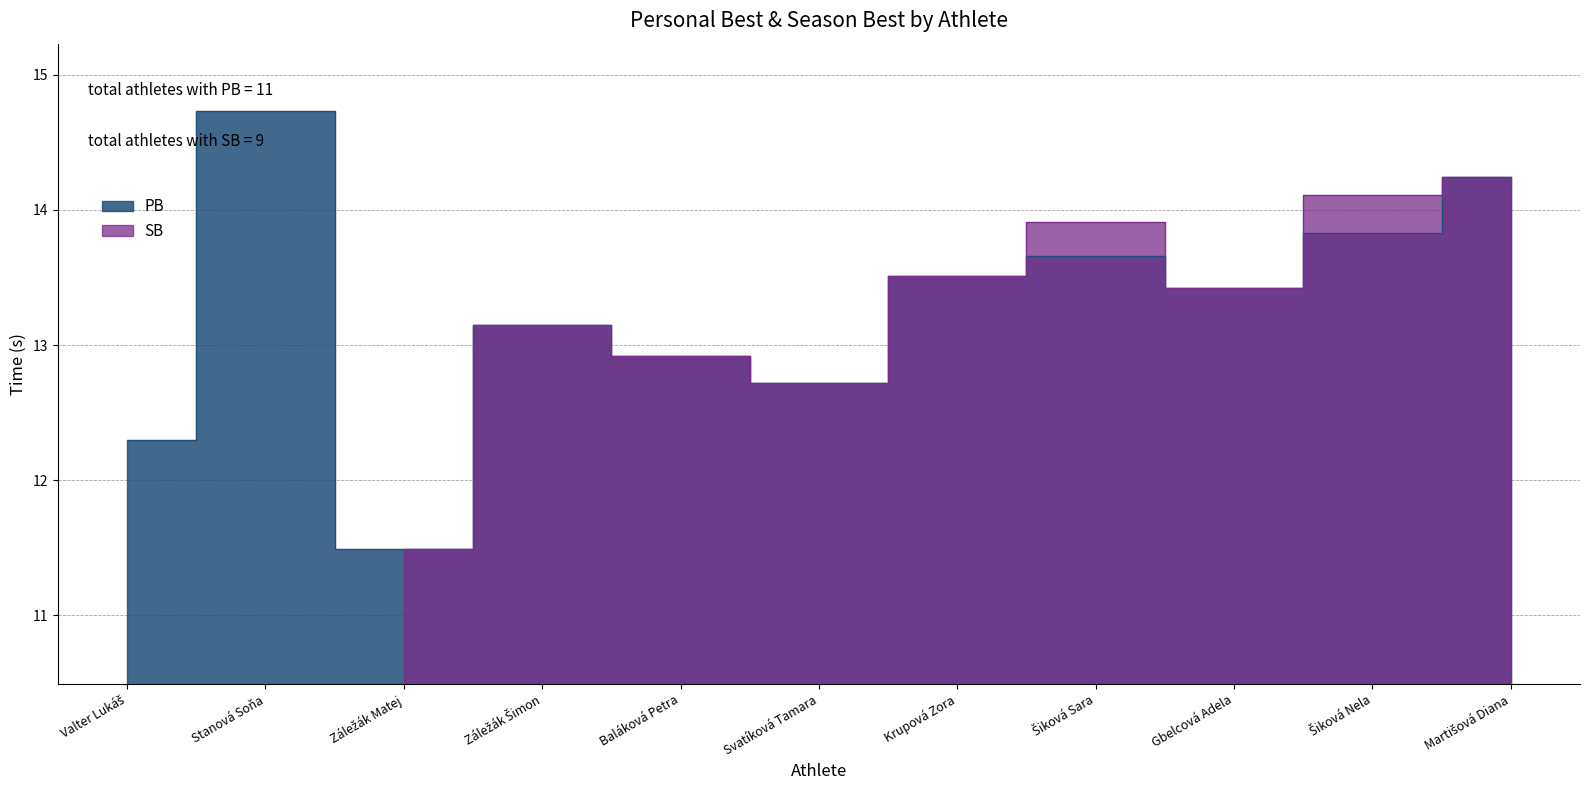

What is the ratio of the value at Záležák Matej to the value at Krupová Zora?

0.9